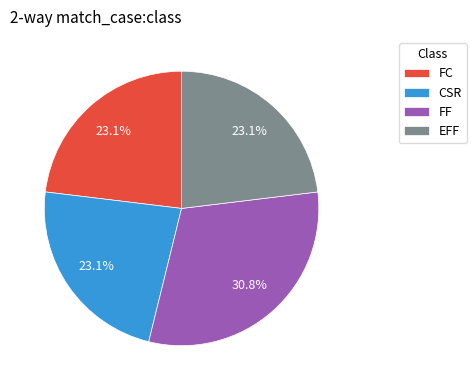

How much of the chart is everything except FF?

69.2%